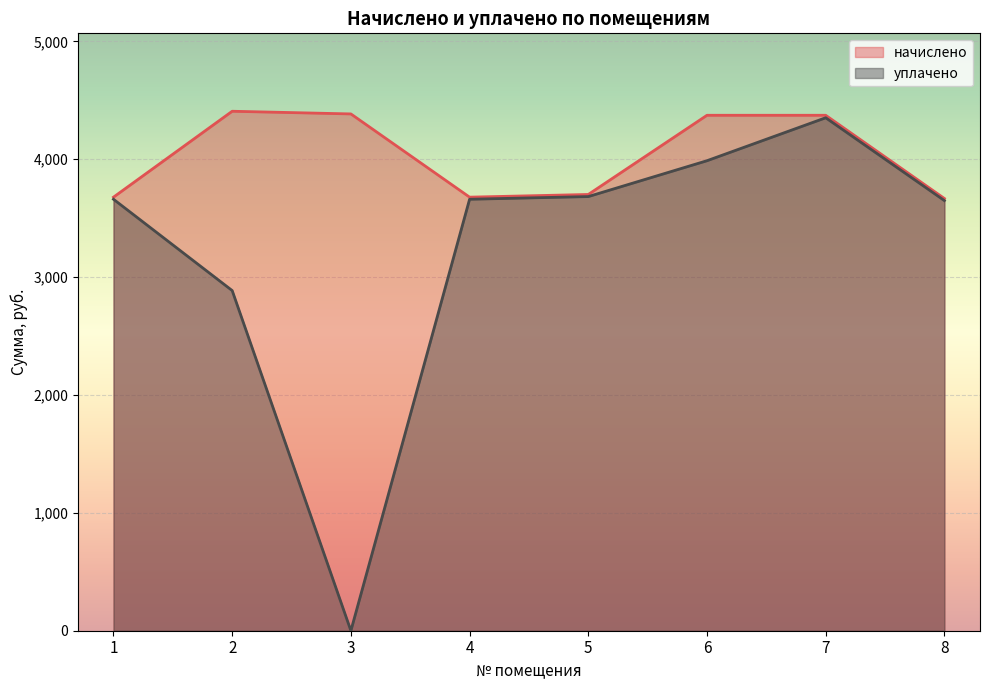

At which category does the chart reach its peak across all series?

2